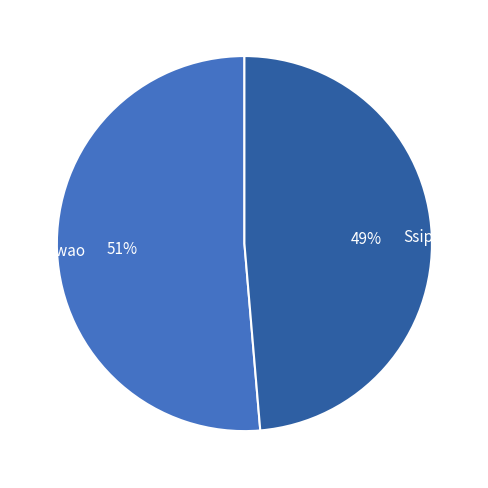

Does Sseuwao represent more than half of the total?

Yes